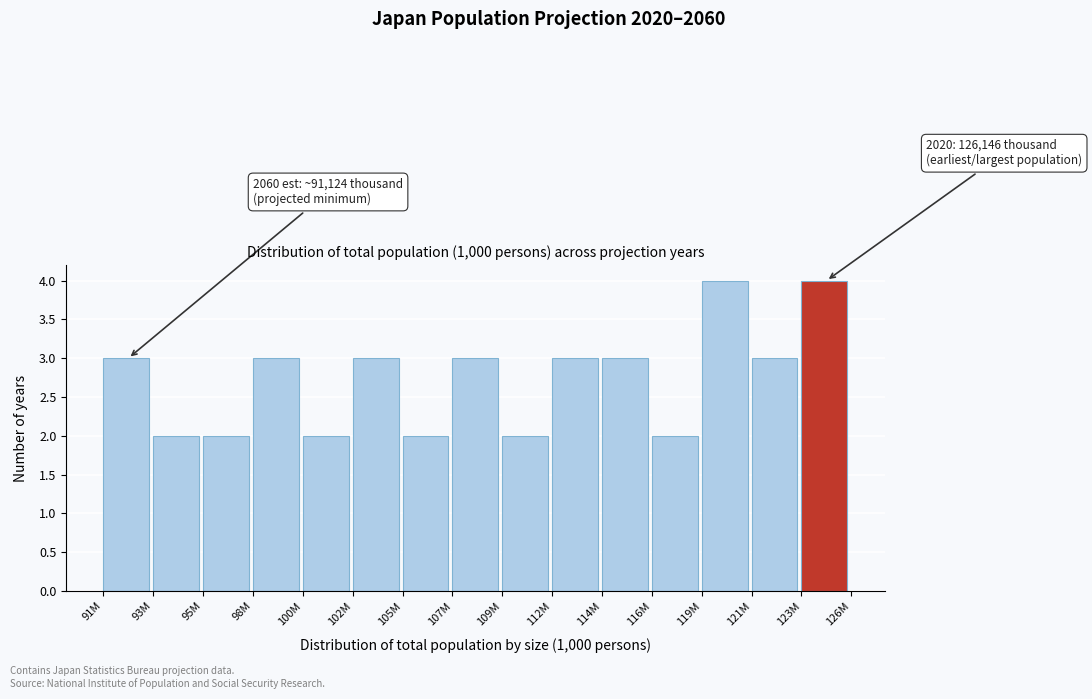

Reading left to right, what are all the values shown in this chart?

91M=3	93M=2	95M=2	98M=3	100M=2	102M=3	105M=2	107M=3	109M=2	112M=3	114M=3	116M=2	119M=4	121M=3	123M=4